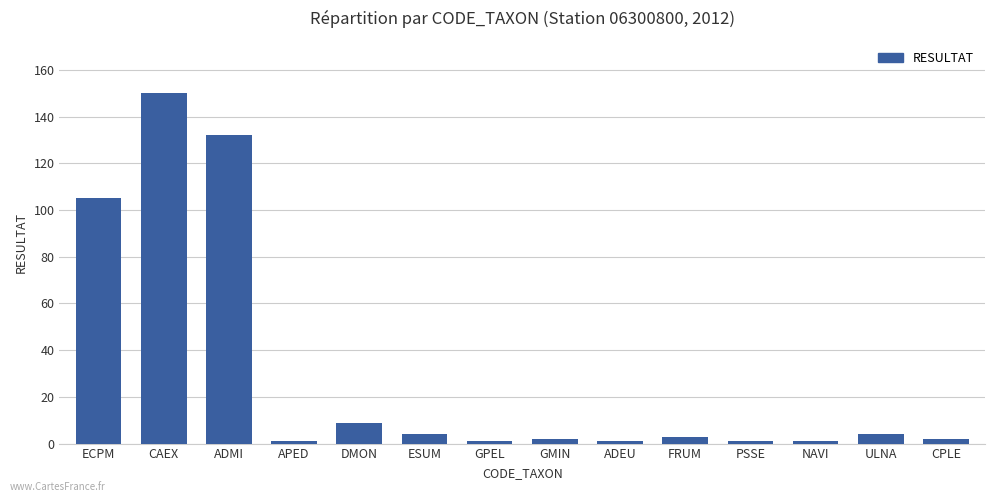

Reading left to right, what are all the values shown in this chart?

ECPM=105	CAEX=150	ADMI=132	APED=1	DMON=9	ESUM=4	GPEL=1	GMIN=2	ADEU=1	FRUM=3	PSSE=1	NAVI=1	ULNA=4	CPLE=2